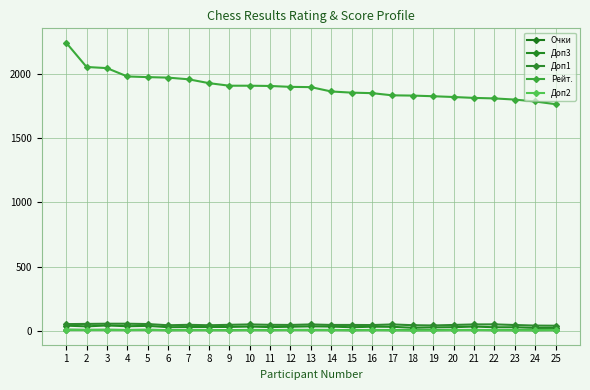

True or false: Доп2 and Доп1 intersect in this chart.

False